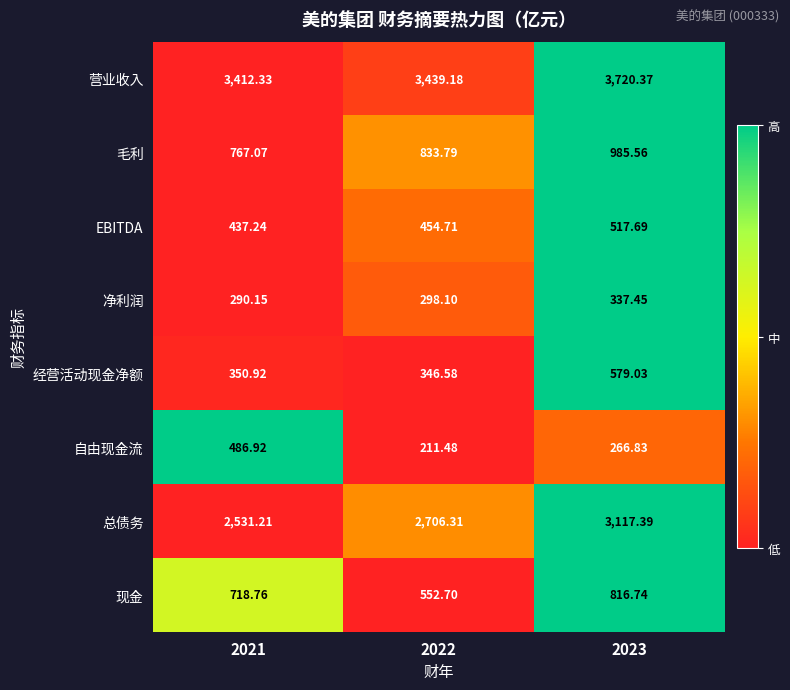

What is the spread (max minus min) of values at 2021?

3122.2